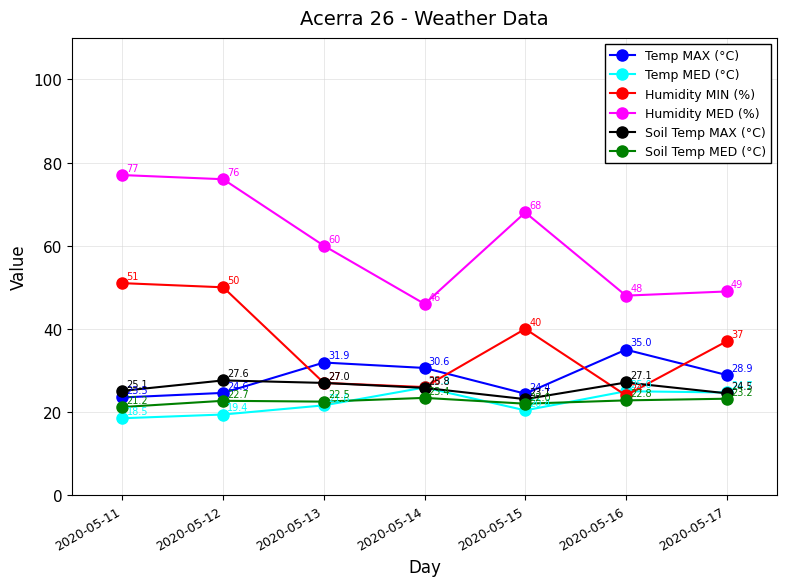

What is the sum of all Humidity MIN (%) values?

255.0